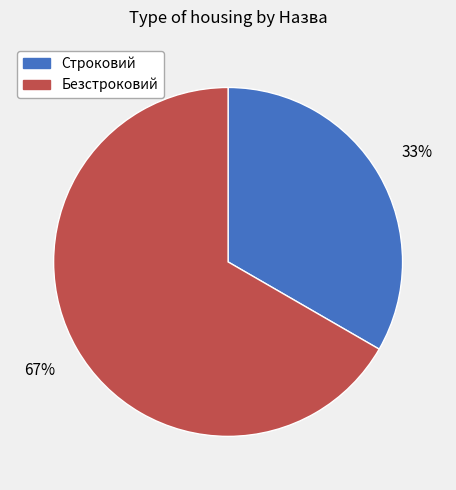

To the nearest percent, what is the average slice percentage?

50%